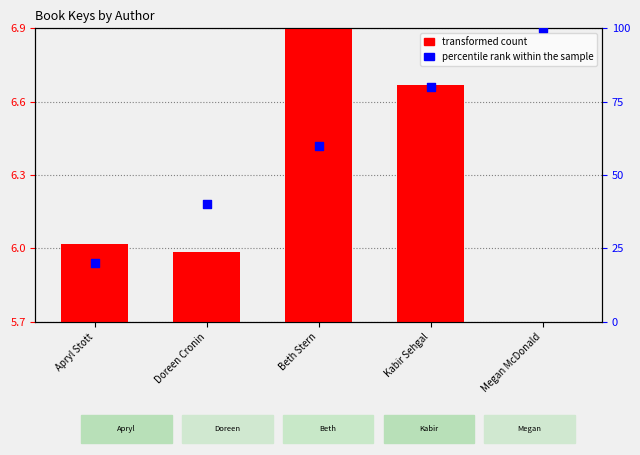

What are all the series names shown in the legend?

transformed count, percentile rank within the sample